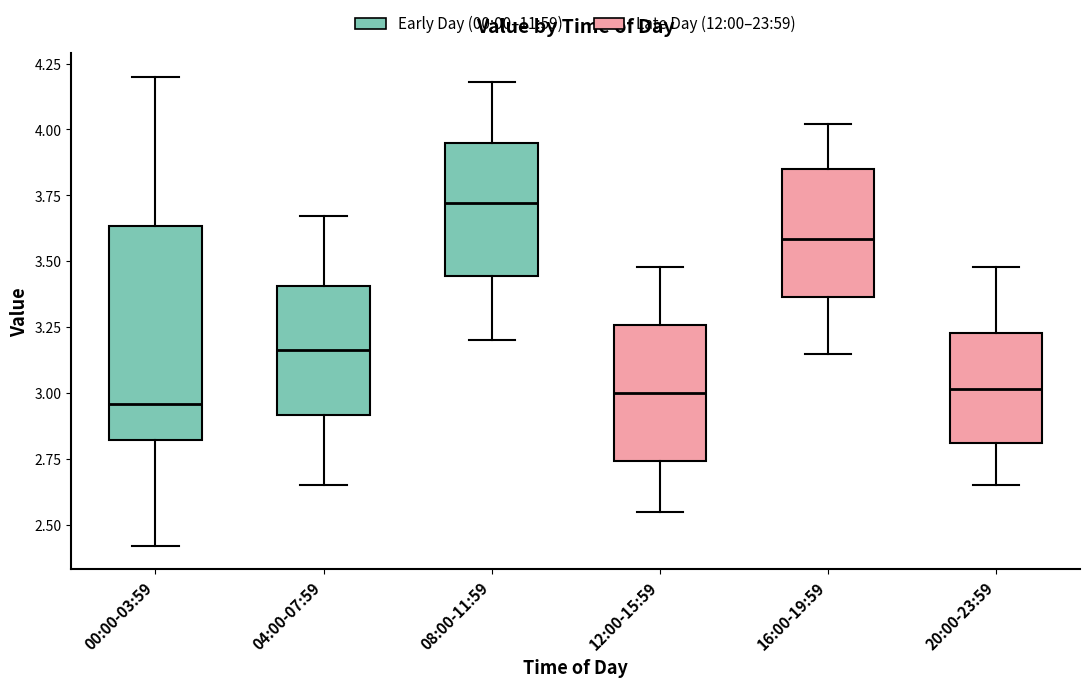

Reading left to right, transcribe this box plot: for each box, give where its median line is, the range the box spans, and where its two whiskers end, as read against the y-axis. The values are not printed on the chart, so give them approximately, as read against the axis.

00:00-03:59: median 2.95, box 2.80 to 3.65, whiskers 2.40 to 4.20
04:00-07:59: median 3.15, box 2.90 to 3.40, whiskers 2.65 to 3.65
08:00-11:59: median 3.70, box 3.45 to 3.95, whiskers 3.20 to 4.20
12:00-15:59: median 3.00, box 2.75 to 3.25, whiskers 2.55 to 3.50
16:00-19:59: median 3.60, box 3.35 to 3.85, whiskers 3.15 to 4.00
20:00-23:59: median 3.00, box 2.80 to 3.25, whiskers 2.65 to 3.50